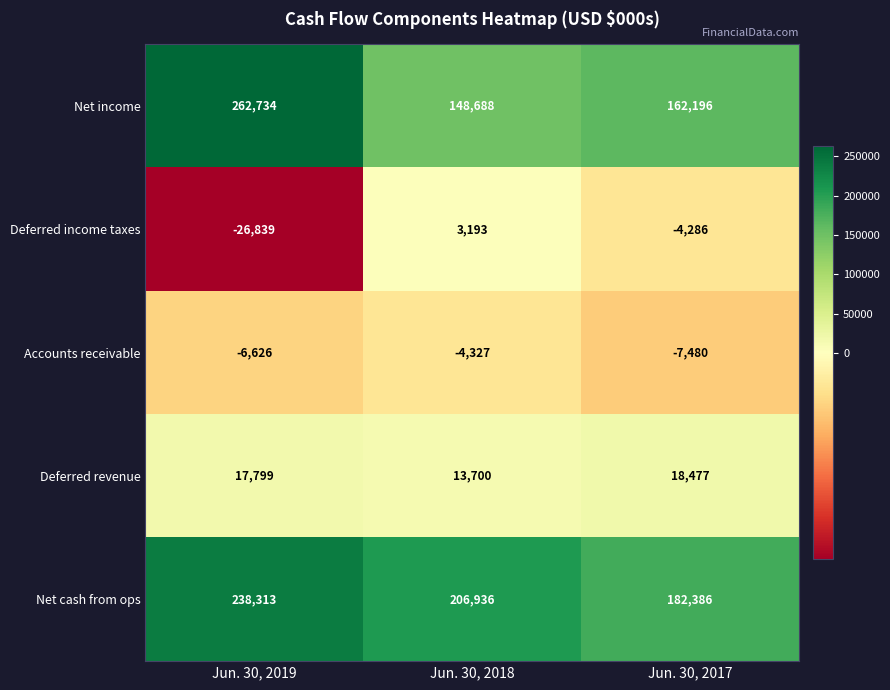

What is the total value across all series at Jun. 30, 2018?

368190